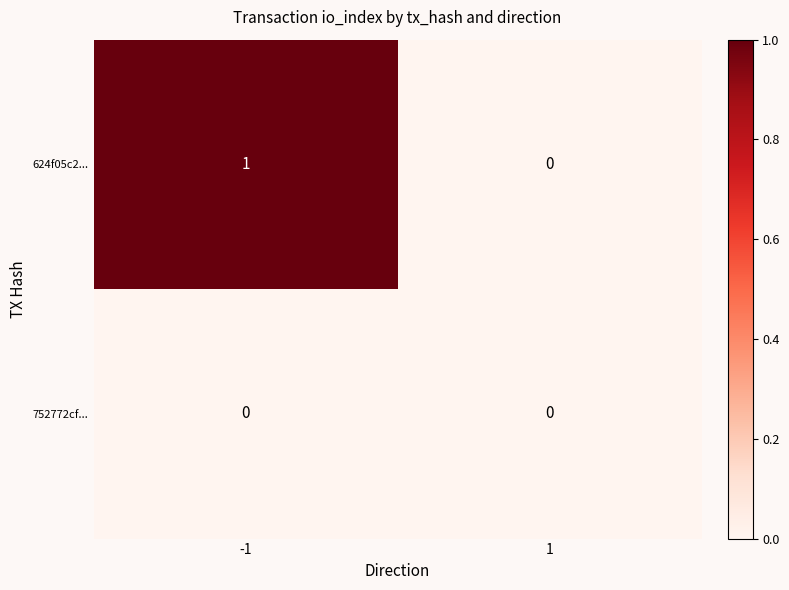

Reading right to left, transcribe all the data shown in this chart.

624f05c2...: 1=0	-1=1
752772cf...: 1=0	-1=0